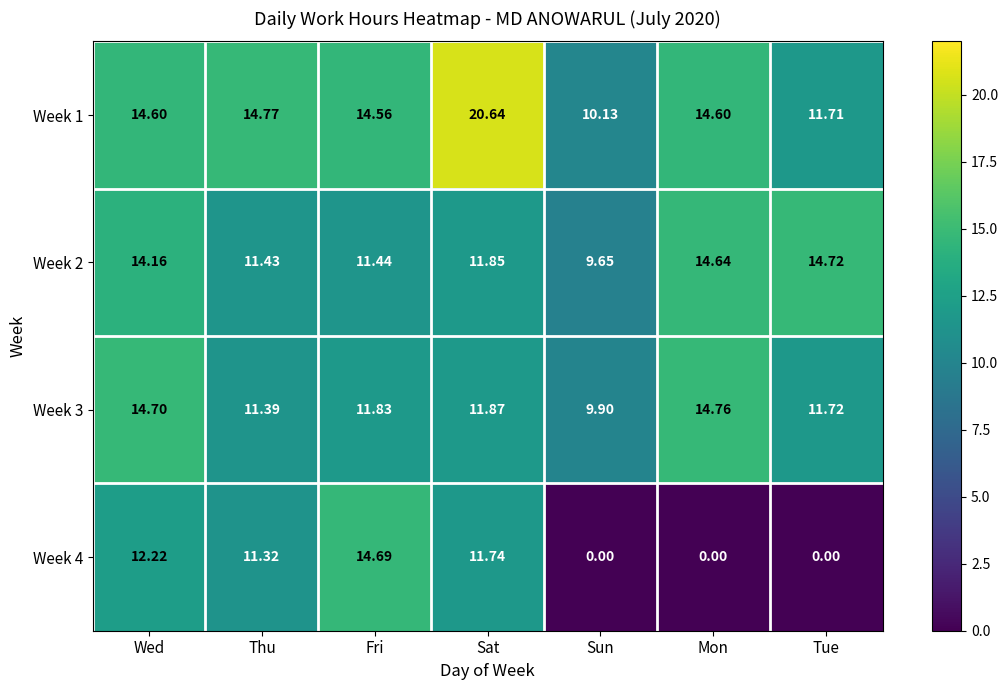

Where does the Week 3 series first go above 11?

Wed